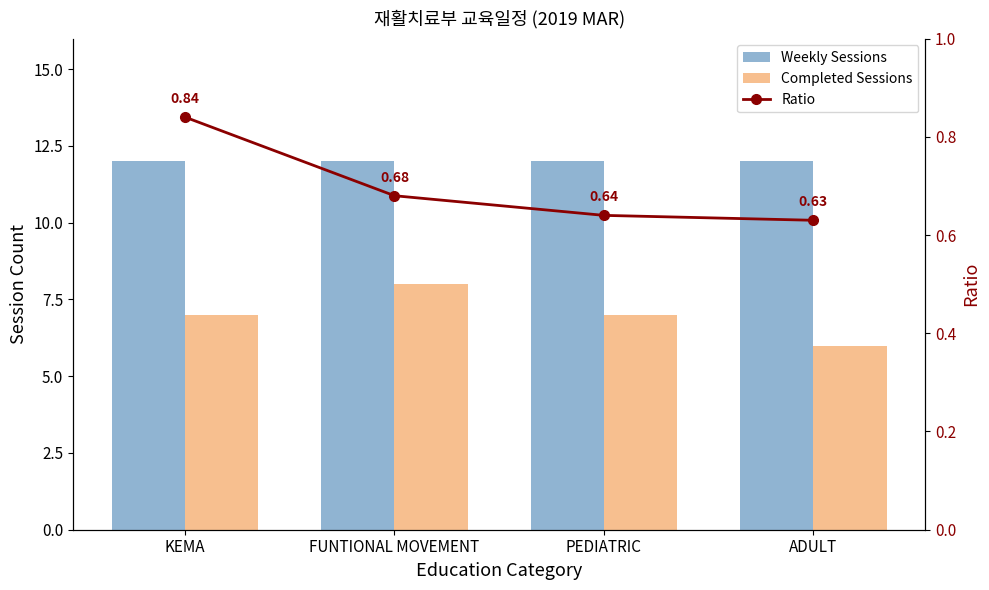

List the labels in order of Completed Sessions value, largest first.

FUNTIONAL MOVEMENT, KEMA, PEDIATRIC, ADULT